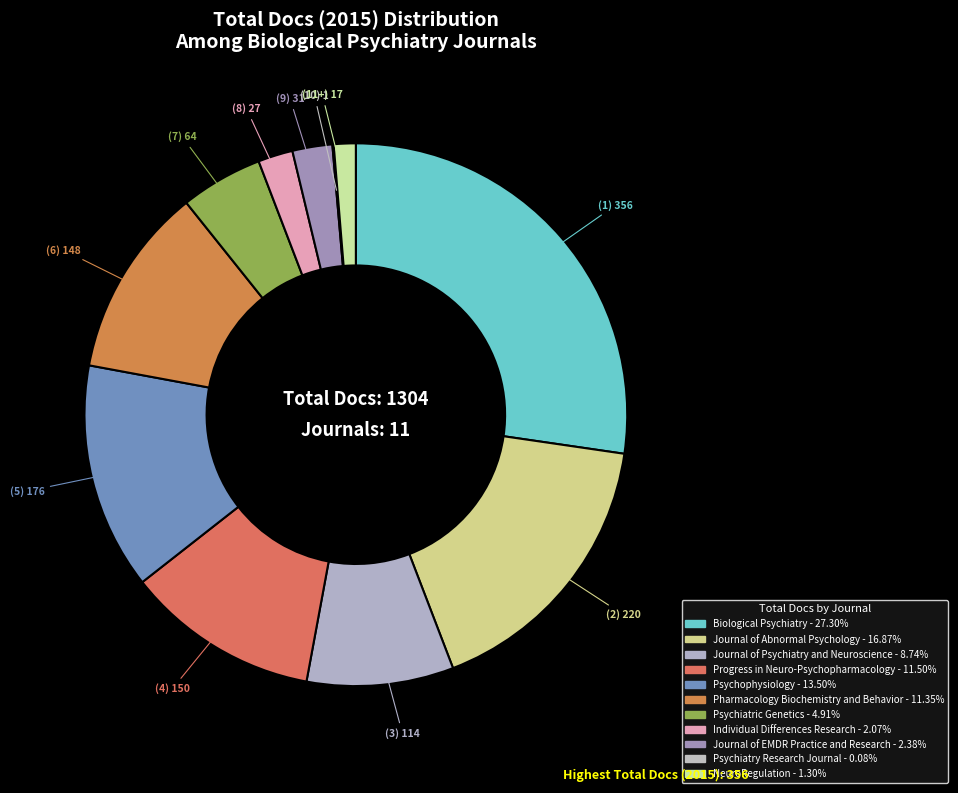

Rank the categories by value from lowest to highest.

Psychiatry Research Journal, NeuroRegulation, Individual Differences Research, Journal of EMDR Practice and Research, Psychiatric Genetics, Journal of Psychiatry and Neuroscience, Pharmacology Biochemistry and Behavior, Progress in Neuro-Psychopharmacology, Psychophysiology, Journal of Abnormal Psychology, Biological Psychiatry